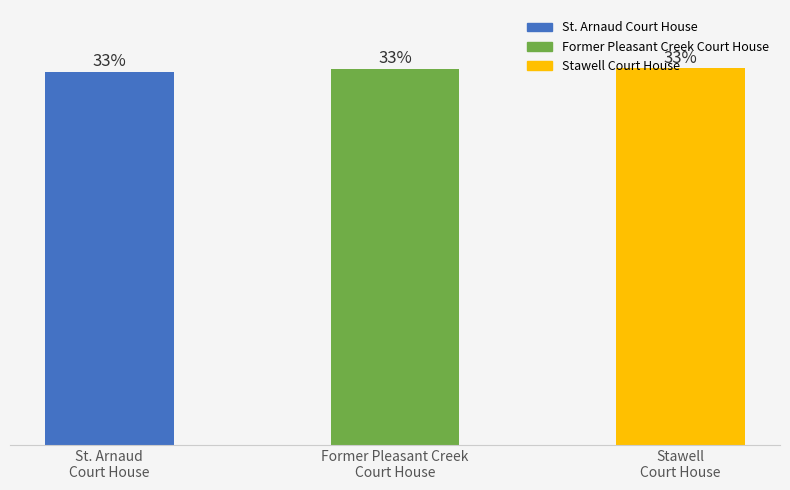

Reading right to left, extract all data points from this chart.

Stawell
Court House=112549	Former Pleasant Creek
Court House=112341	St. Arnaud
Court House=111456